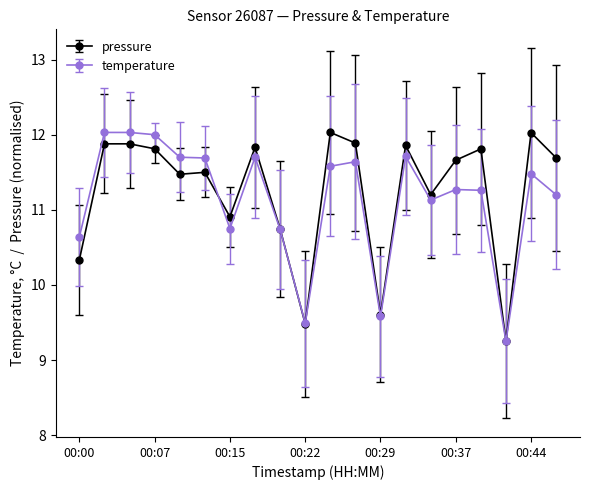

After their last crossing, which series has the higher values: pressure or temperature?

pressure